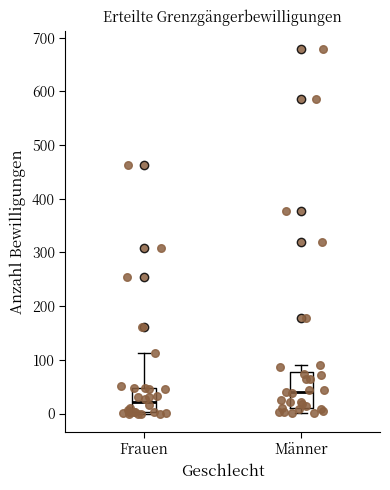

Where is the lower edge of the box for Frauen on the y-axis? The values are not printed on the chart, so give them approximately, as read against the axis.

0